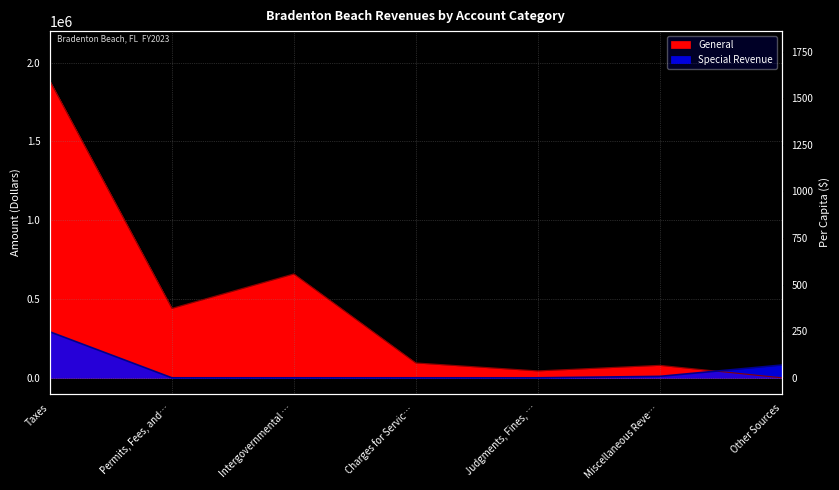

The Special Revenue series shows 186796 at Taxes. True or false?

False